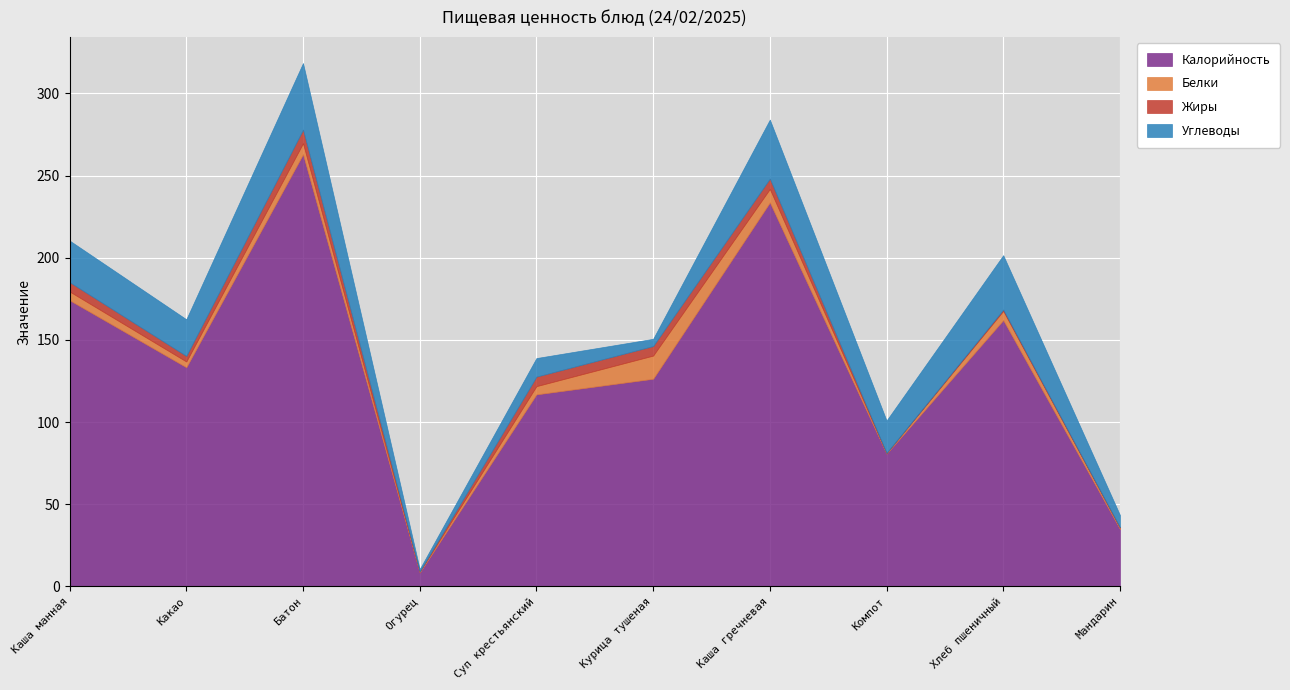

How many interior local peaks does the Белки series have?

3